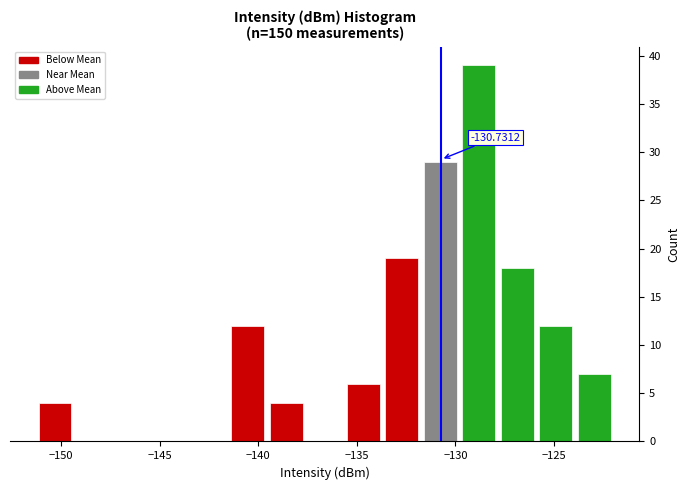

Around what value on the x-axis is the tallest bar? Give the approximate position of its centre, as read against the axis.

-129.0